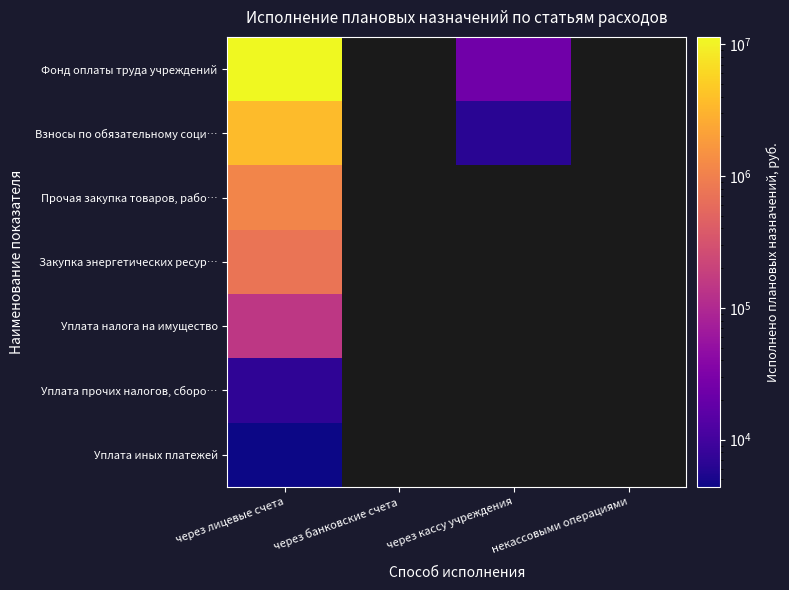

At how many categories does at least one series exceed 2845434?

1